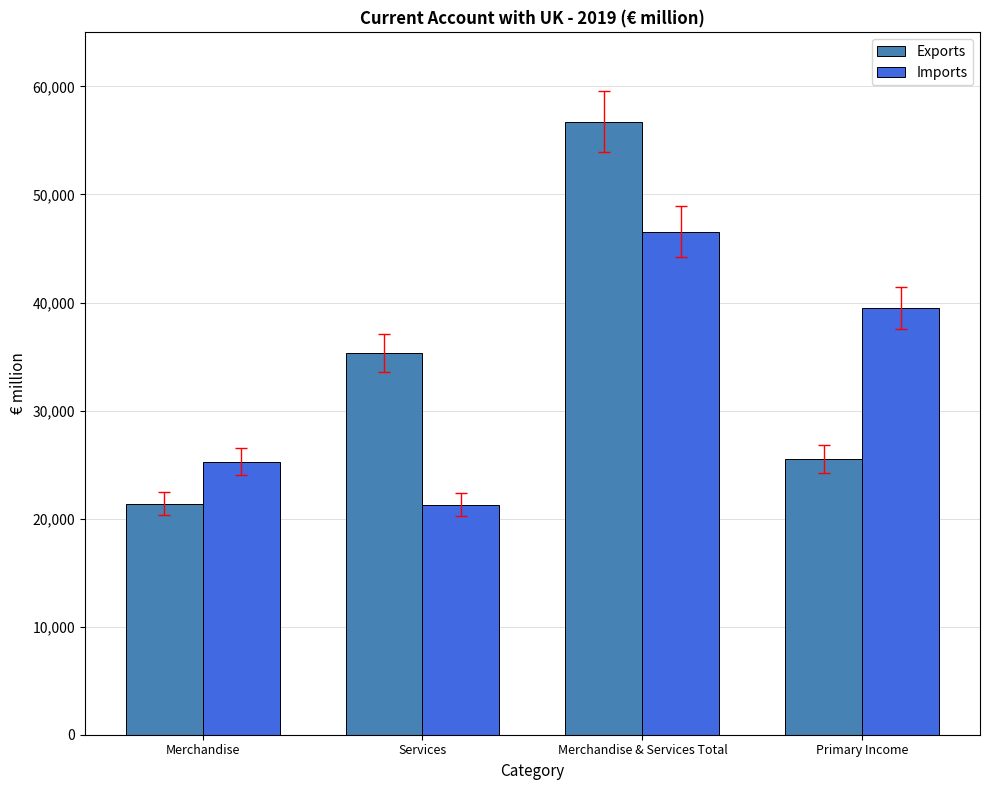

What is the value of the Imports bar at the 2nd from the left?

21296